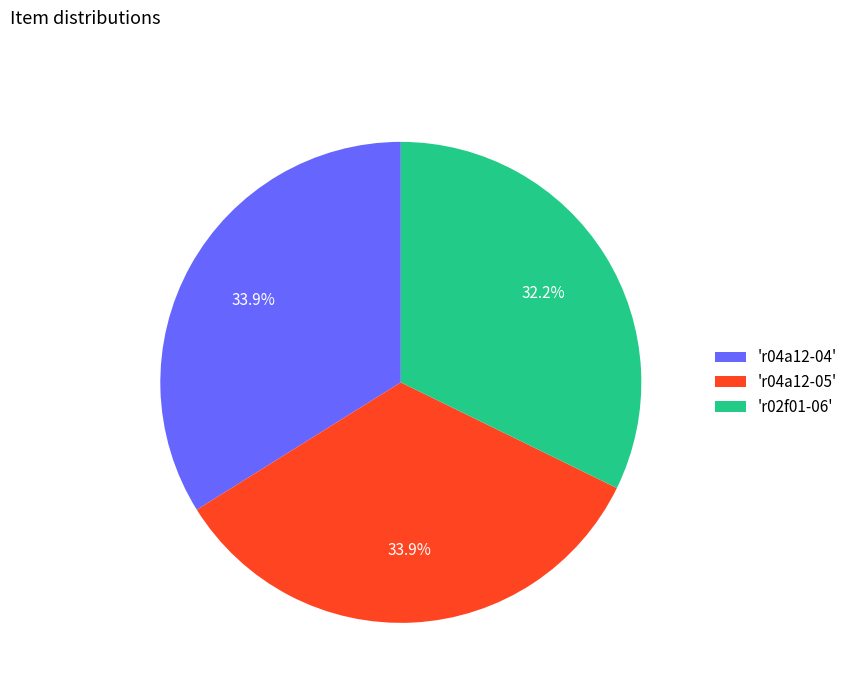

Is the sum of 'r04a12-05' and 'r02f01-06' greater than half?

Yes